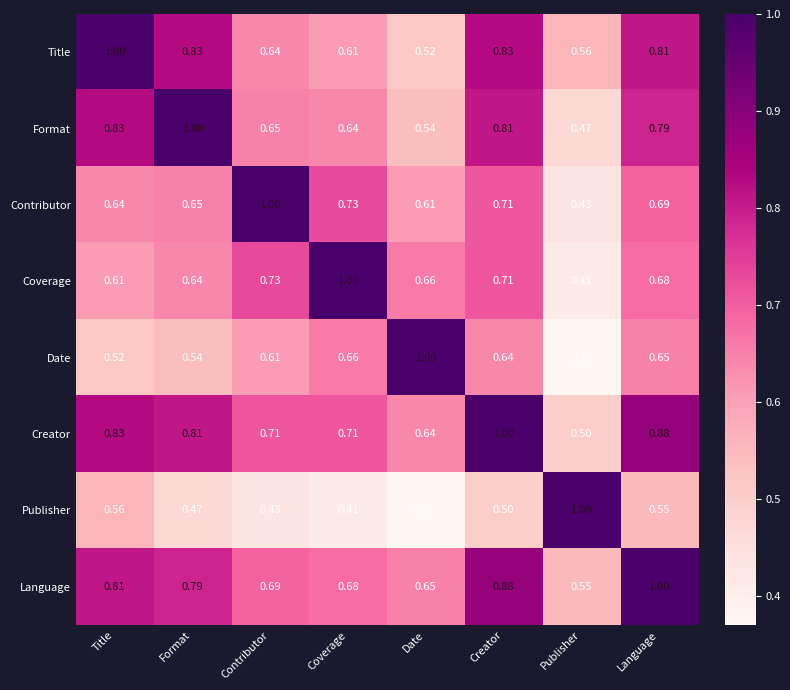

List the labels in order of Publisher value, largest first.

Publisher, Title, Language, Creator, Format, Contributor, Coverage, Date